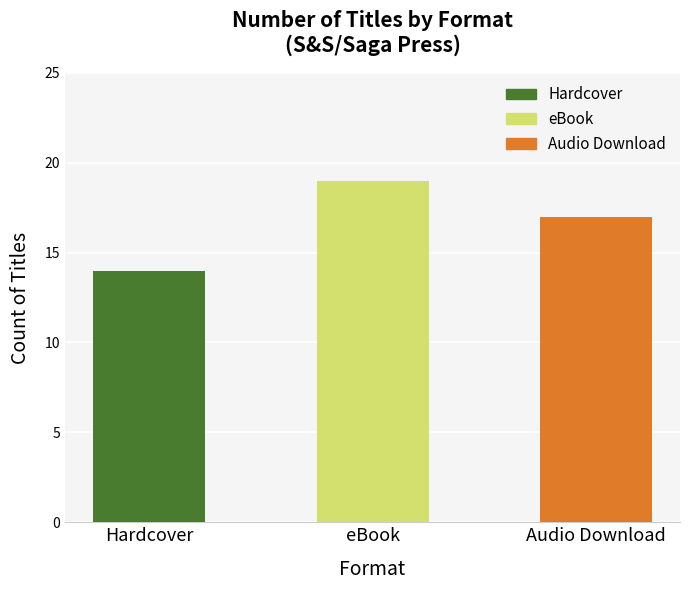

What is the sum of the values at eBook and Audio Download?

36